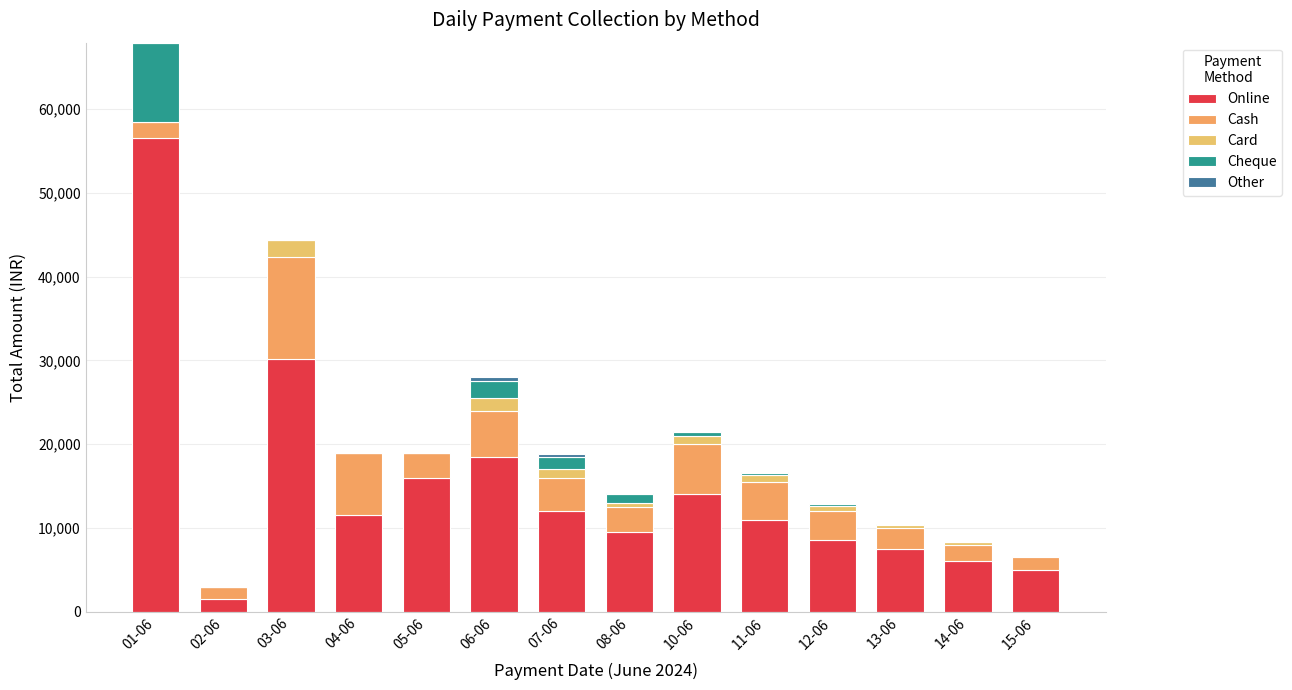

What is the label of the 4th bar from the left?

04-06